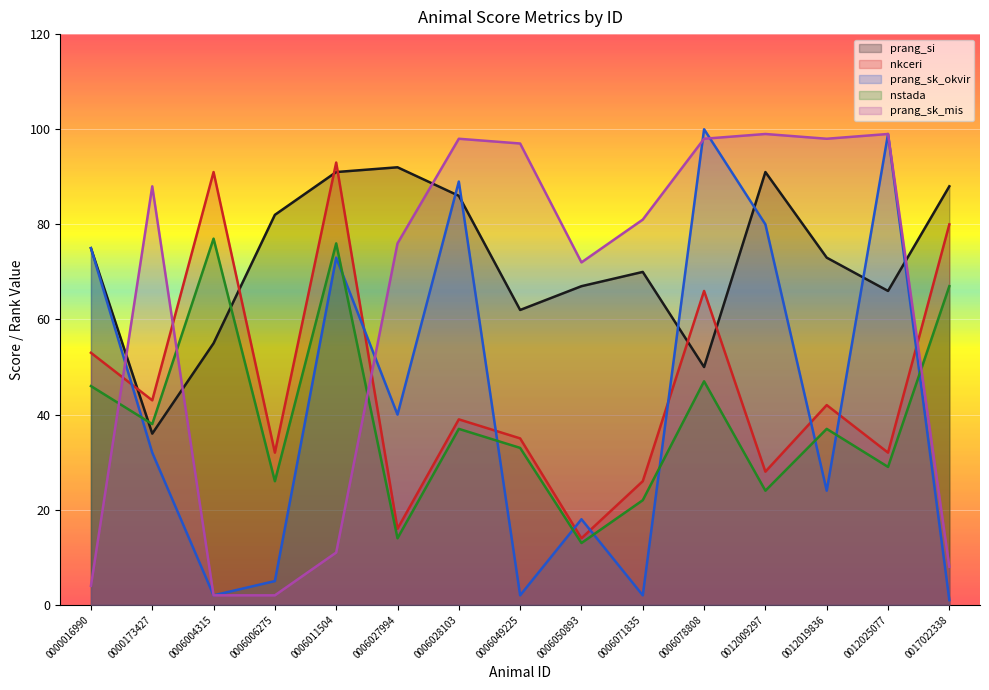

Which series ends up on top after the final intersection of prang_si and prang_sk_okvir?

prang_si